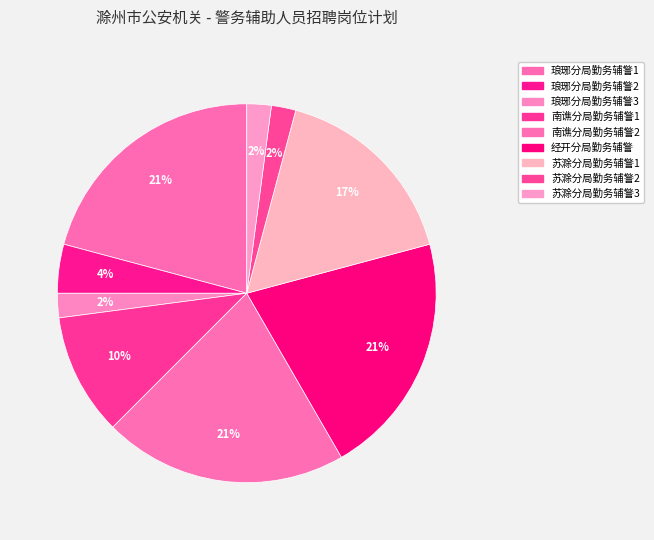

How many slices are in this pie chart?

9